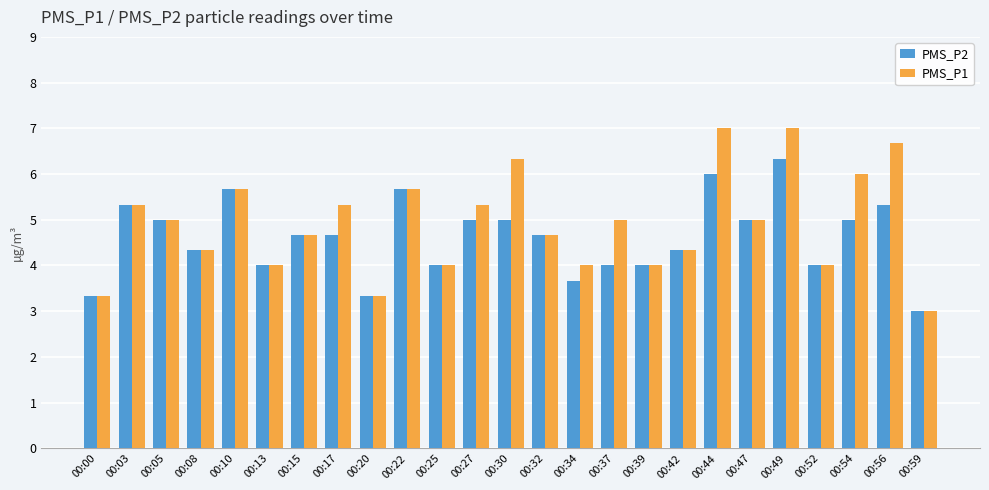

Is it true that PMS_P2 equals 6.3 at 00:49?

True